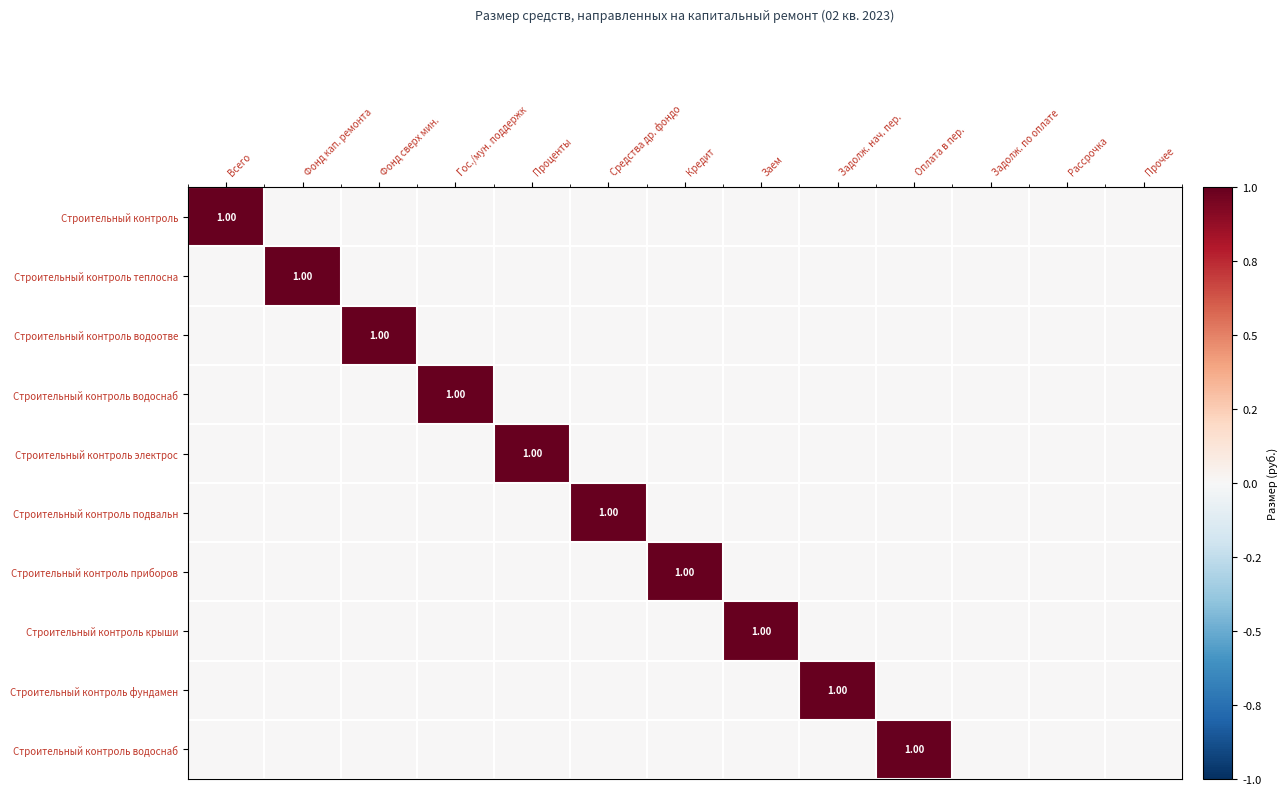

How many data points does each series have?

13